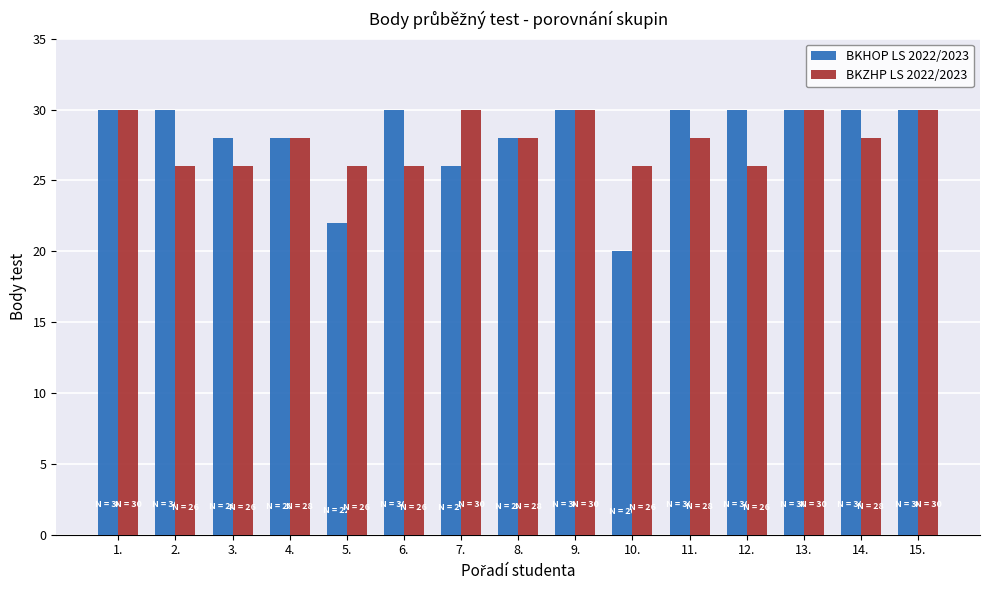

At how many categories does at least one series exceed 25?

15